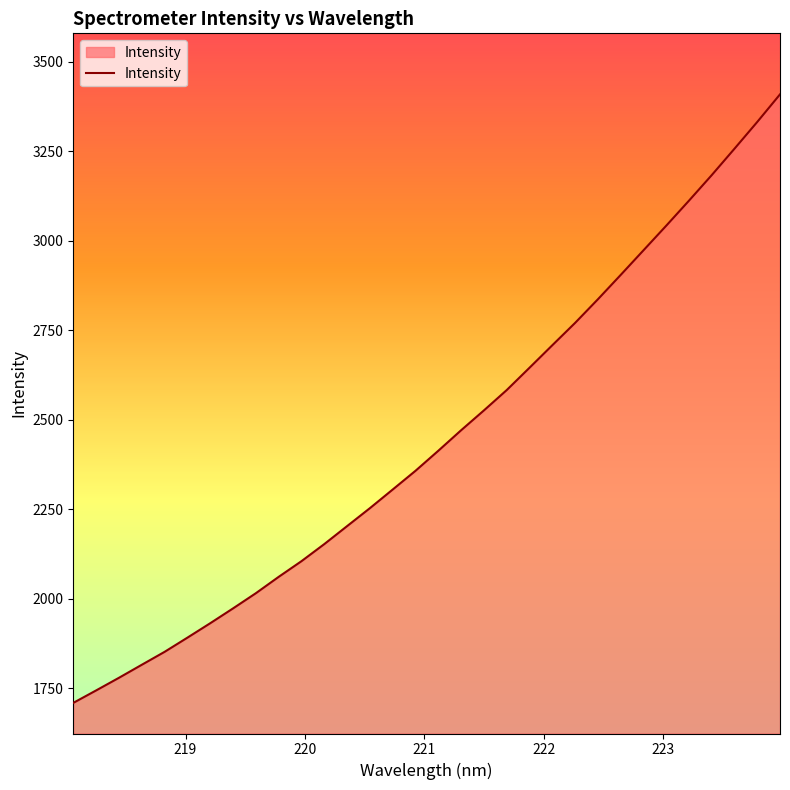

True or false: there are more than 0 points higher than both neighbors.

False